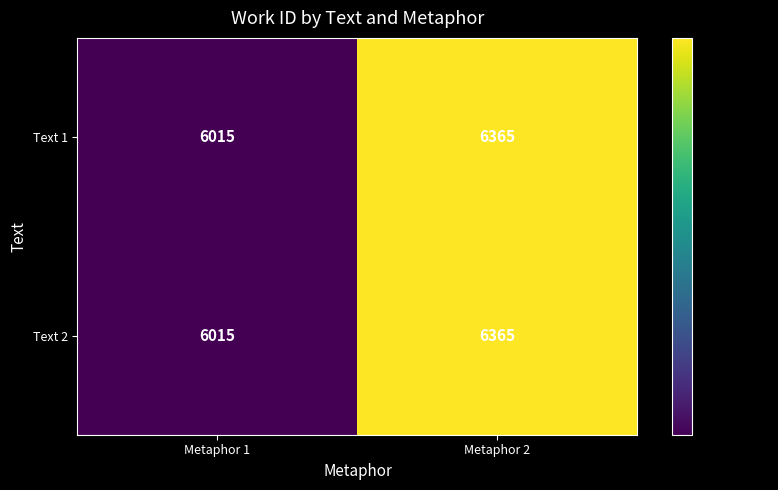

At which category is the sum across all series the highest?

Metaphor 2